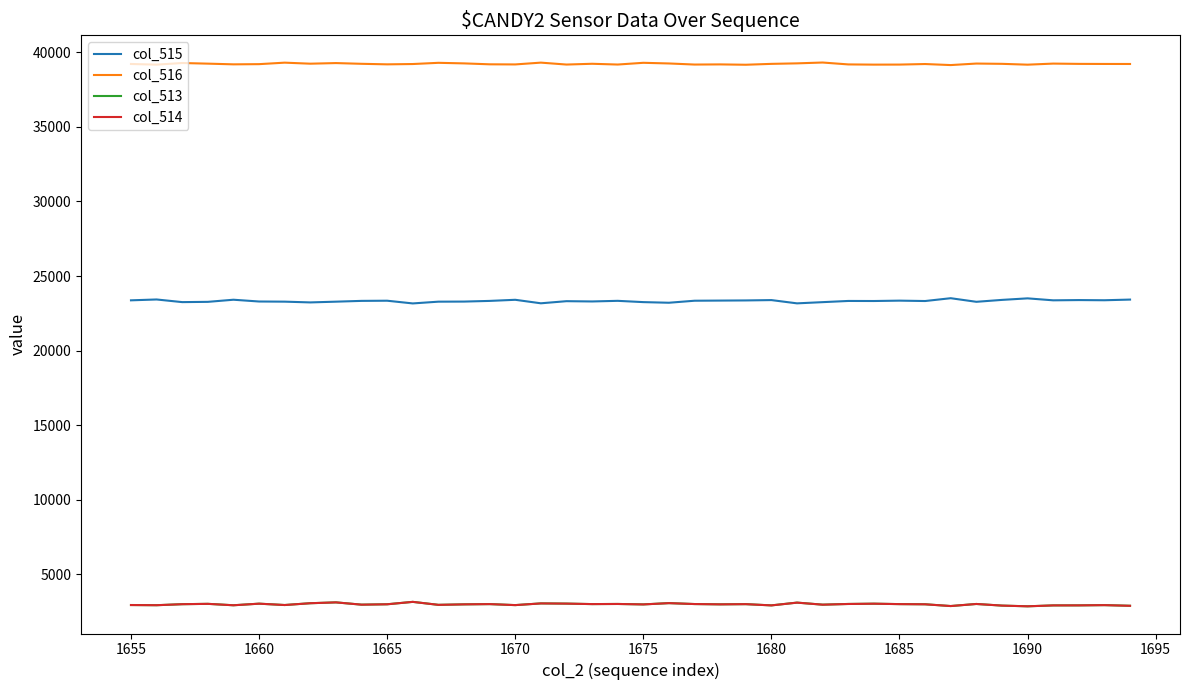

What is the maximum value for col_514?

3161